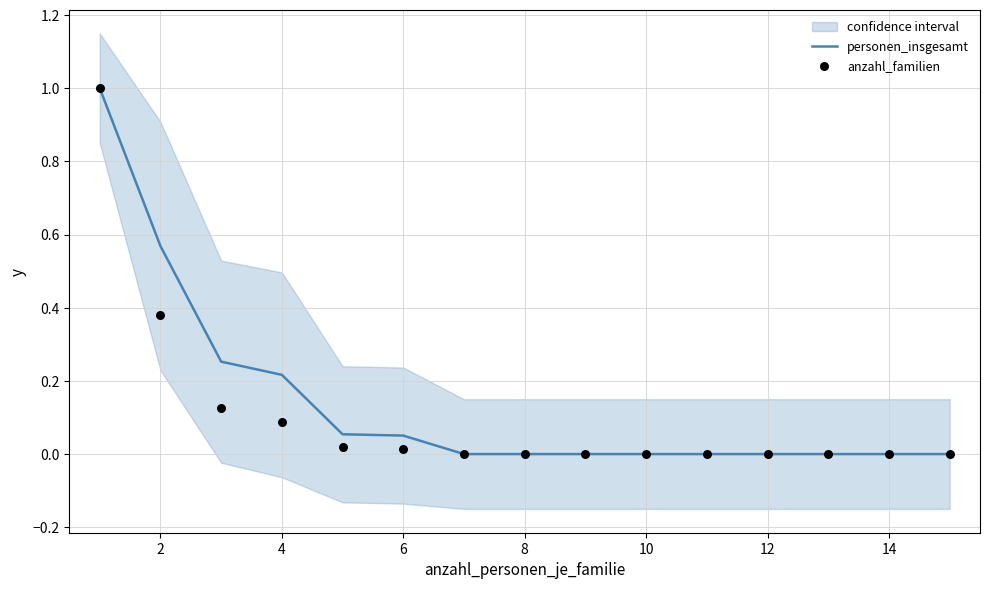

Which series has the largest Y range (max minus min)?

personen_insgesamt